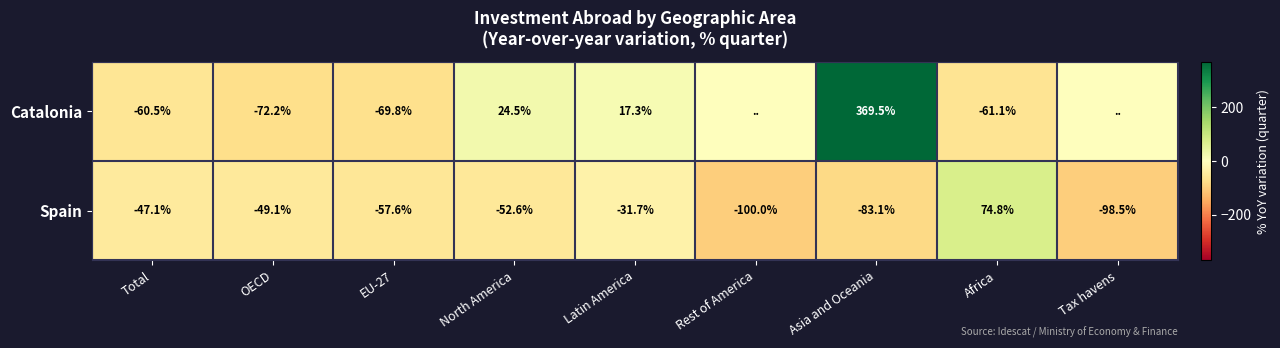

What is the difference between the highest and lowest values at North America?

77.1